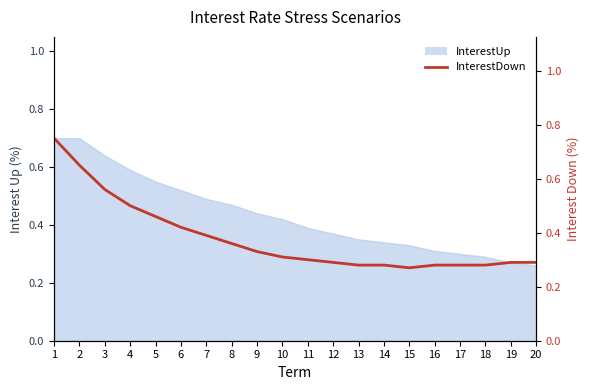

Which has a higher value, 20 or 5?

5